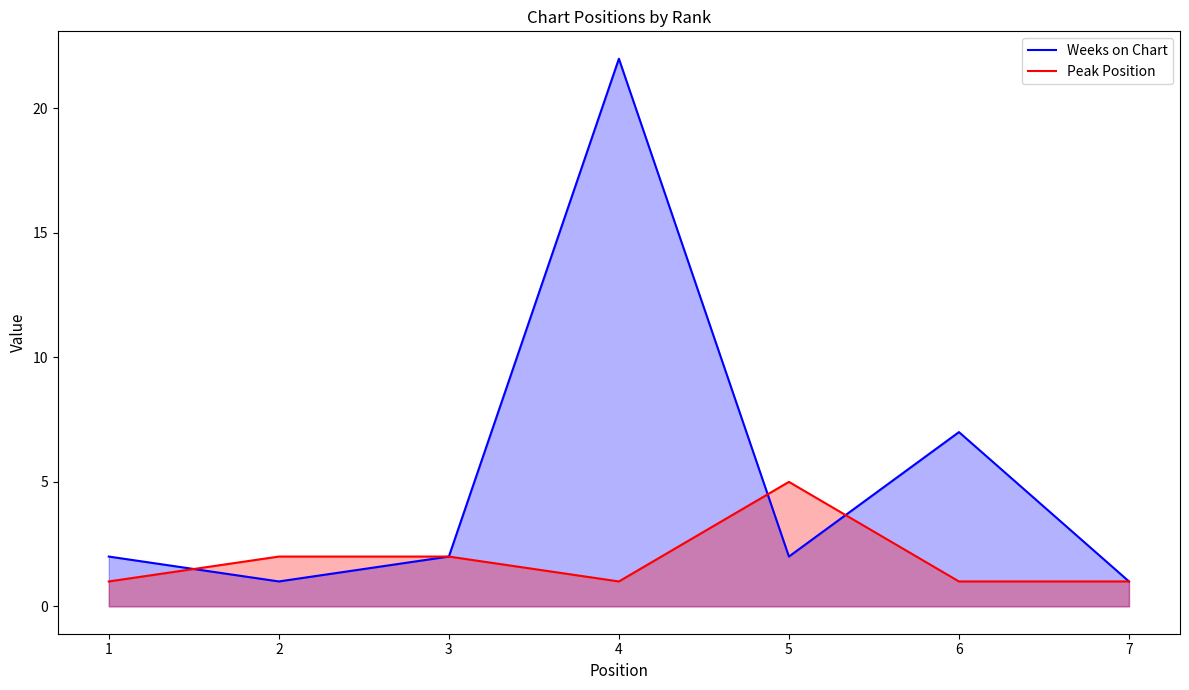

In Peak Position, how many points are higher than both neighbors (excluding endpoints)?

1